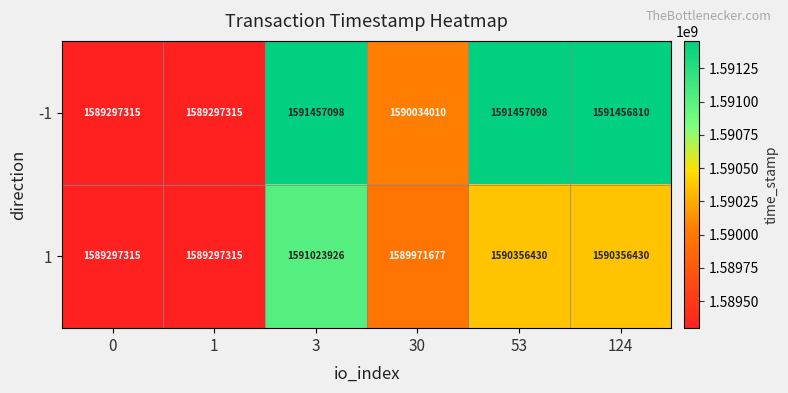

At which label is -1 closest to 1590377206?

30